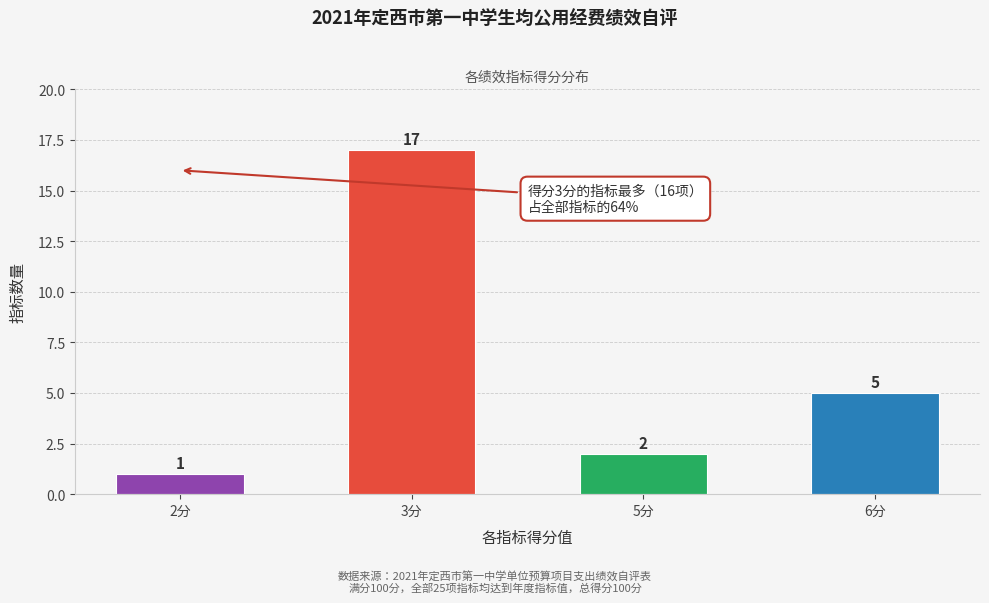

Reading right to left, transcribe all the data shown in this chart.

5	2	17	1